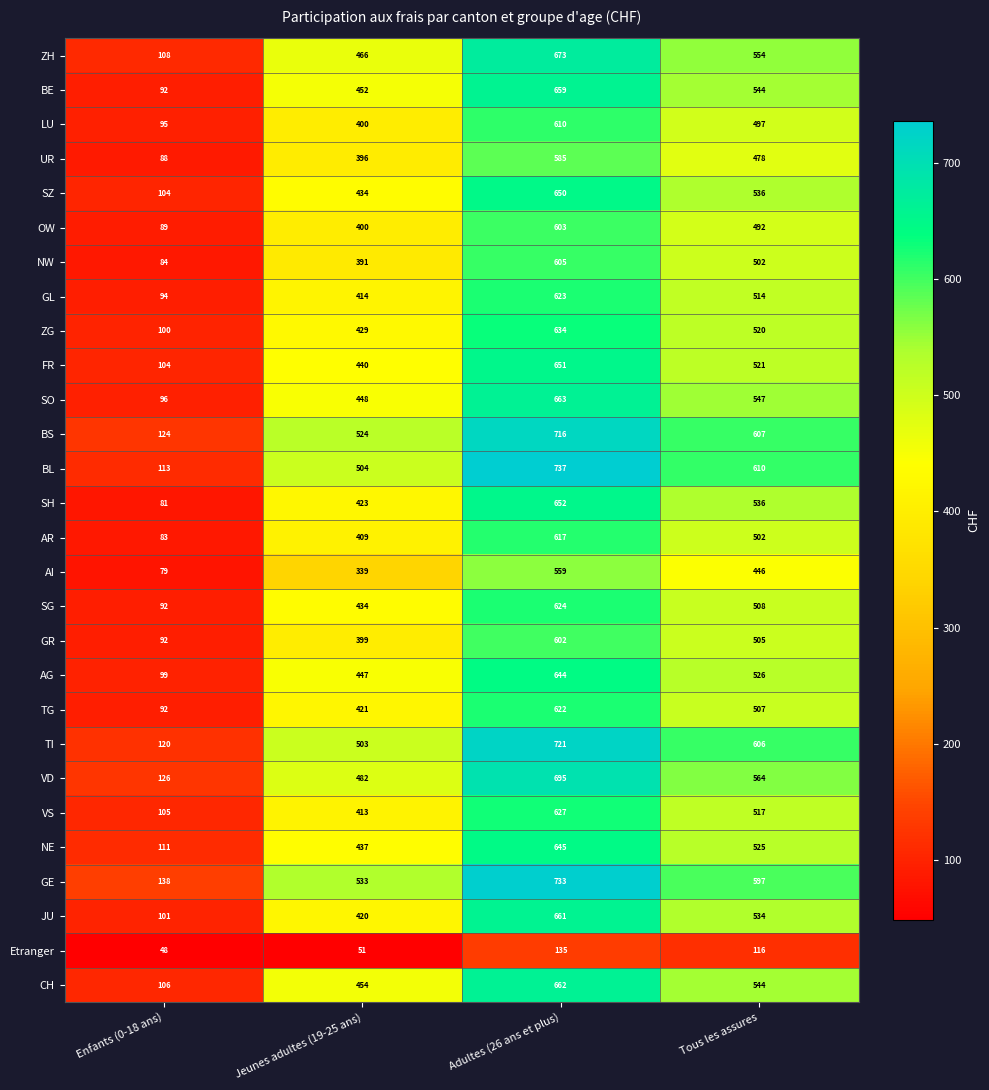

How many data points in ZG are less than 520?

2